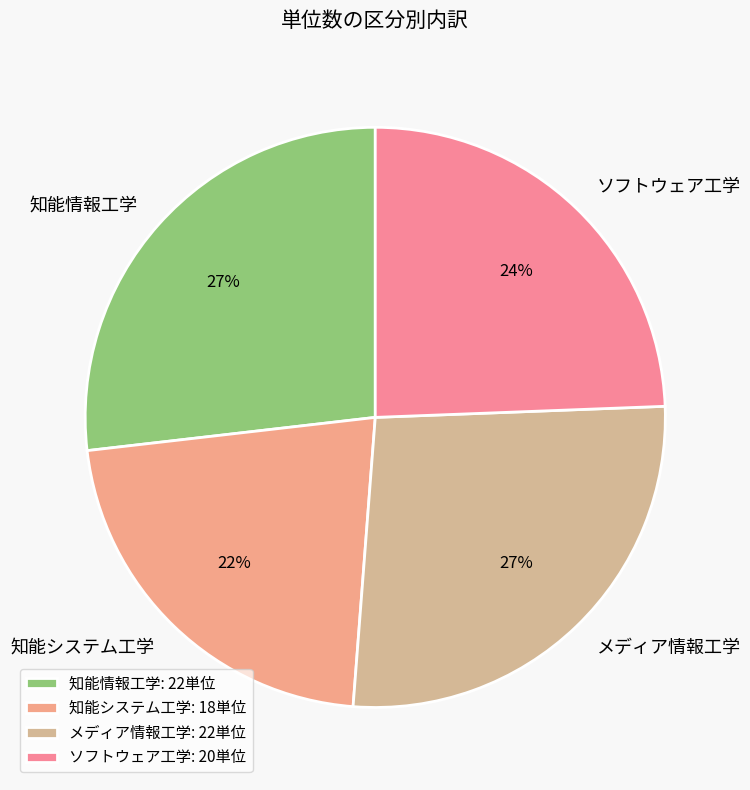

To the nearest percent, what is the difference between the largest and smallest slice percentages?

5%